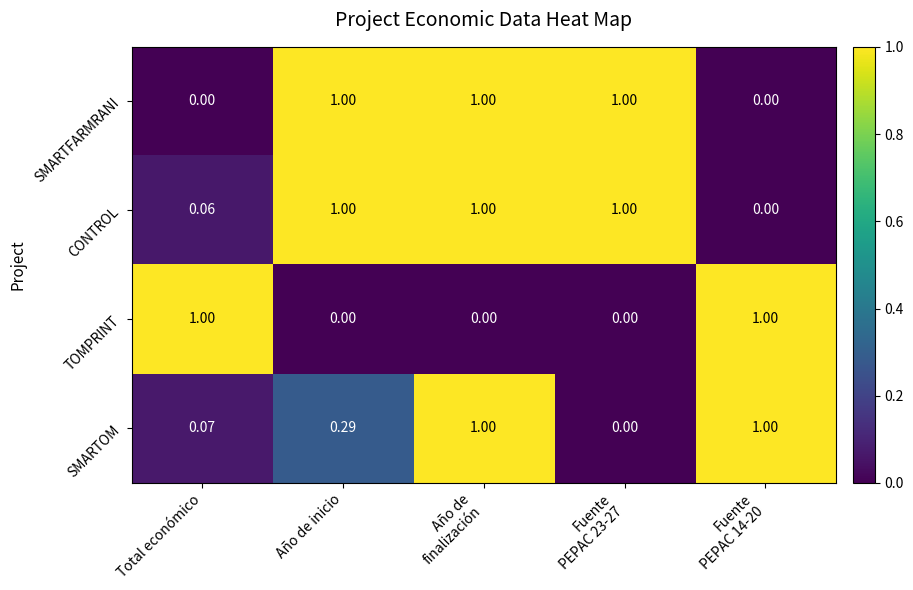

Which series has the largest total across all categories?

CONTROL